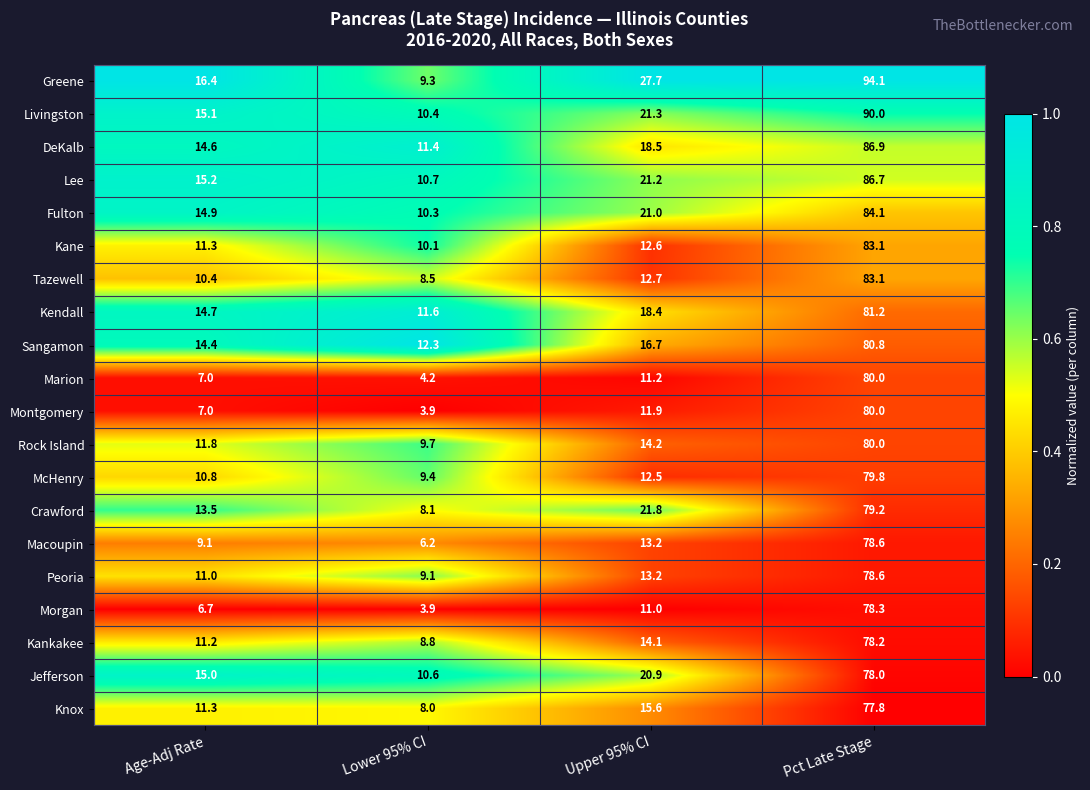

The value of Fulton at Upper 95% CI is 21.0. True or false?

True